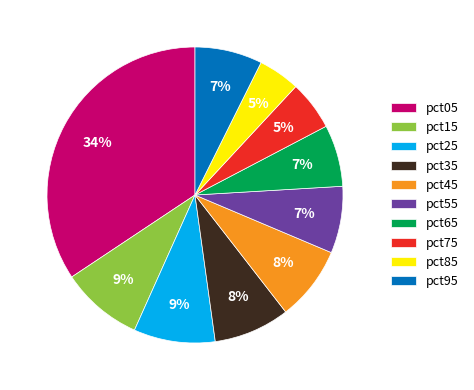

Which category has the biggest portion of the pie?

pct05